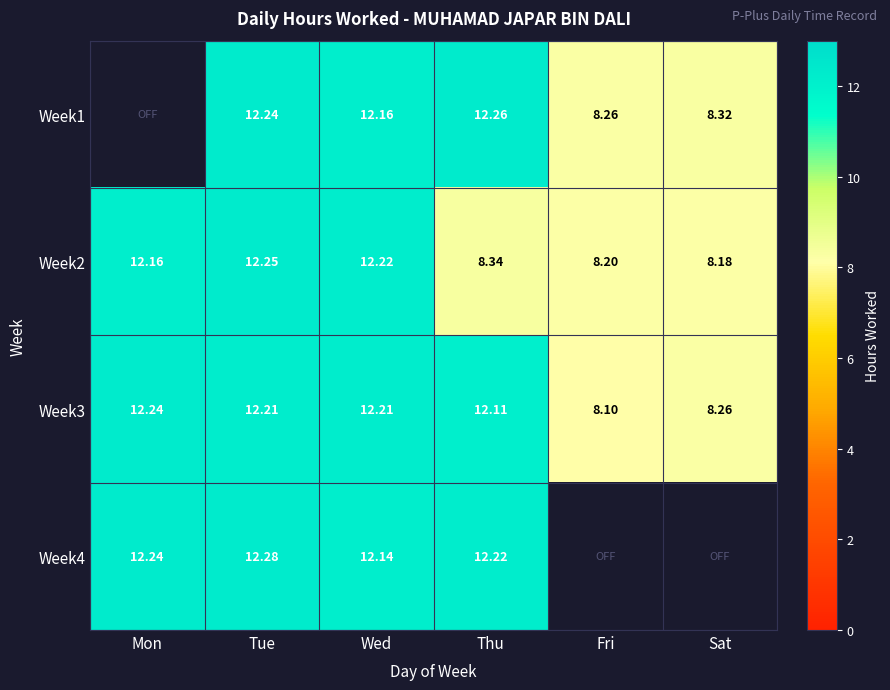

What is the lowest value of the Week3 series?

8.1